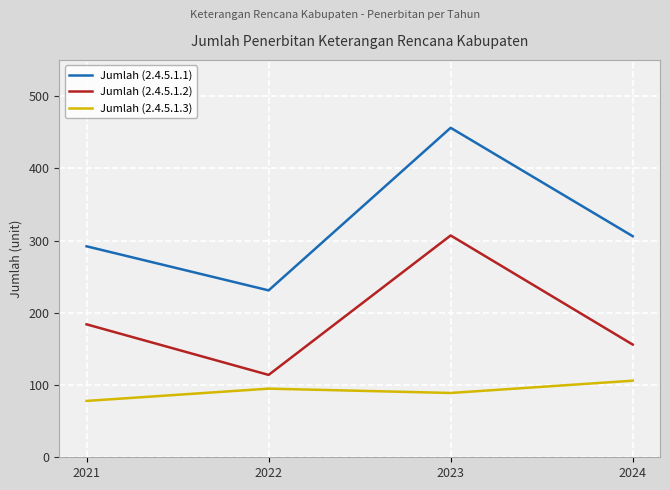

At 2021, list the series in order from largest to smallest.

Jumlah (2.4.5.1.1), Jumlah (2.4.5.1.2), Jumlah (2.4.5.1.3)